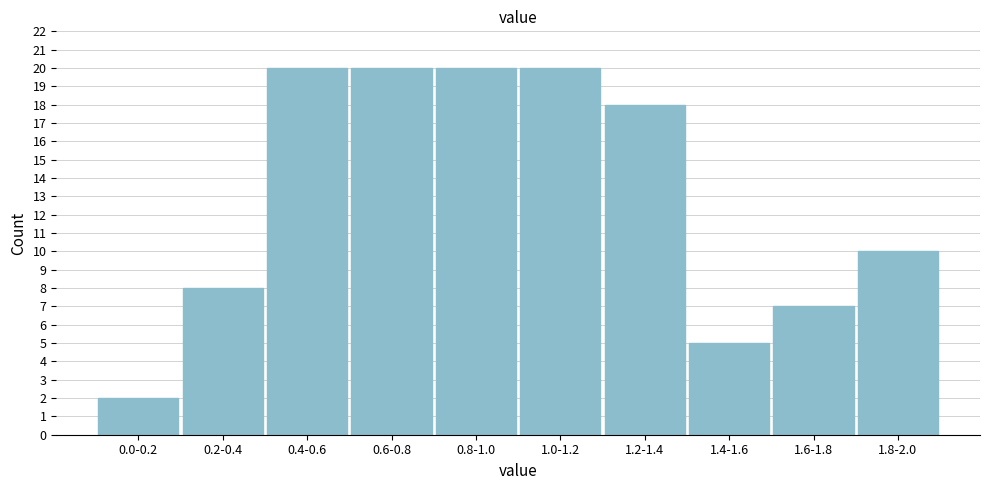

Reading left to right, extract all data points from this chart.

0.0-0.2=2	0.2-0.4=8	0.4-0.6=20	0.6-0.8=20	0.8-1.0=20	1.0-1.2=20	1.2-1.4=18	1.4-1.6=5	1.6-1.8=7	1.8-2.0=10